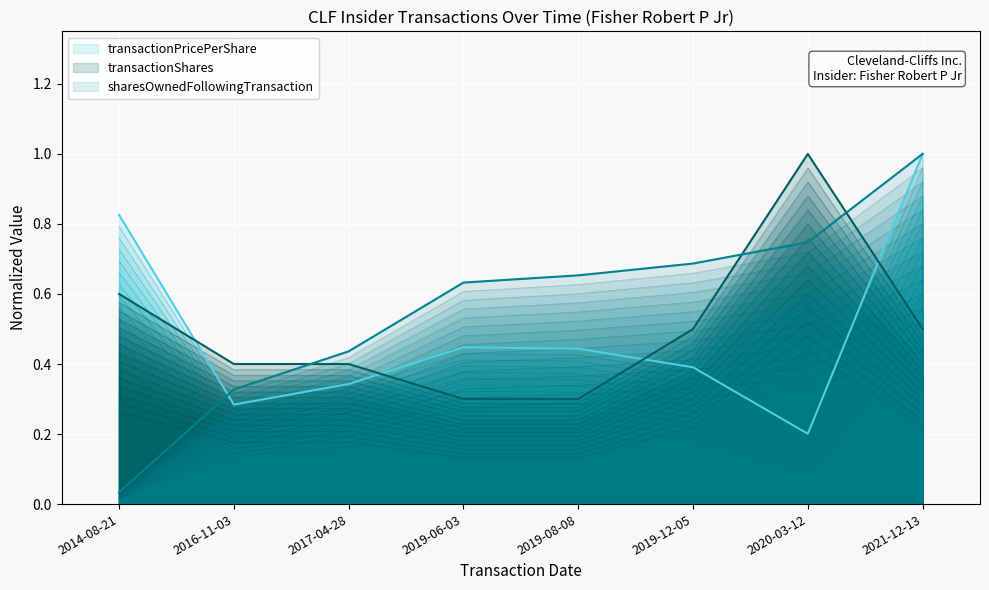

Where do transactionPricePerShare and sharesOwnedFollowingTransaction first cross each other?

2014-08-21 and 2016-11-03